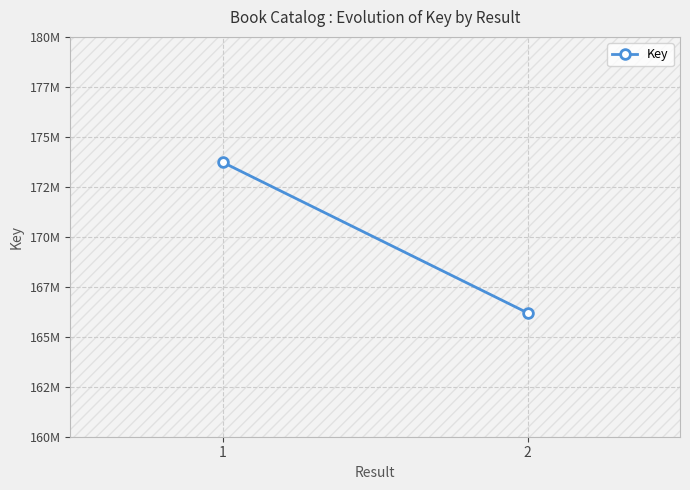

List the labels in order of value, largest first.

1, 2